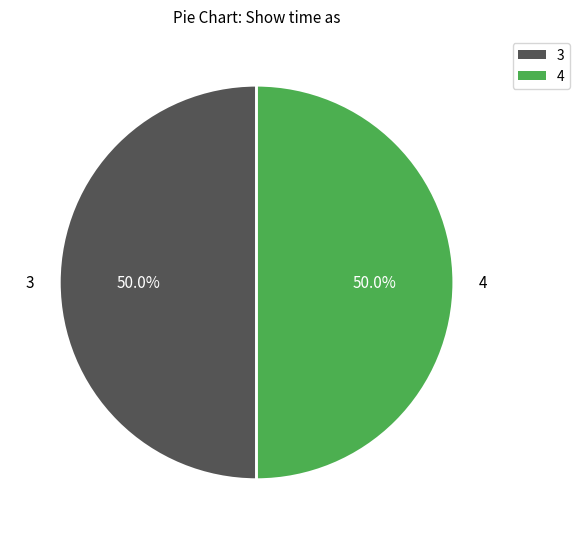

How many segments does this pie chart have?

2